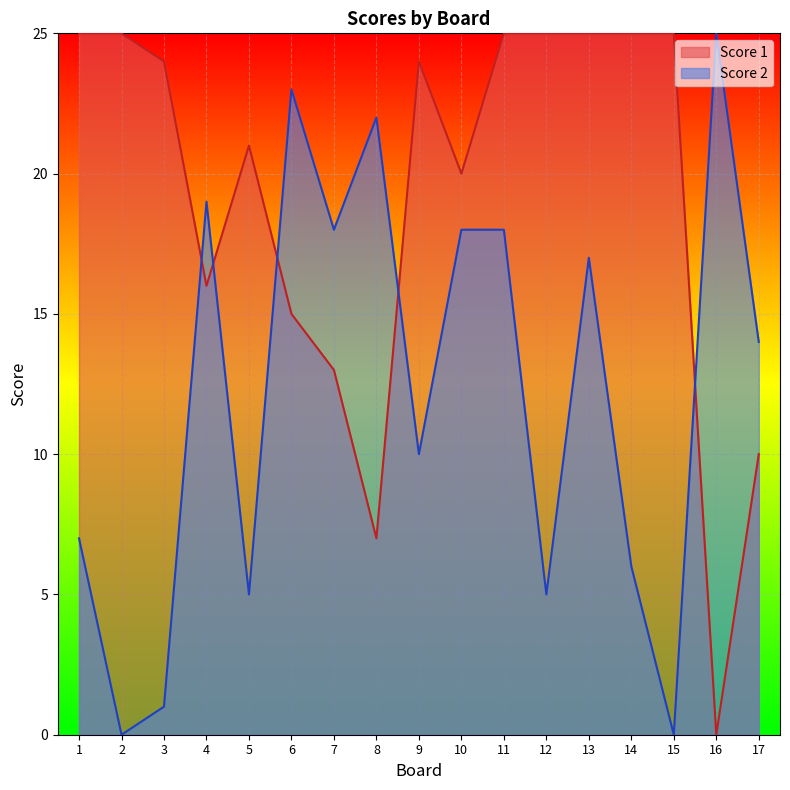

At which category does the chart reach its minimum across all series?

2